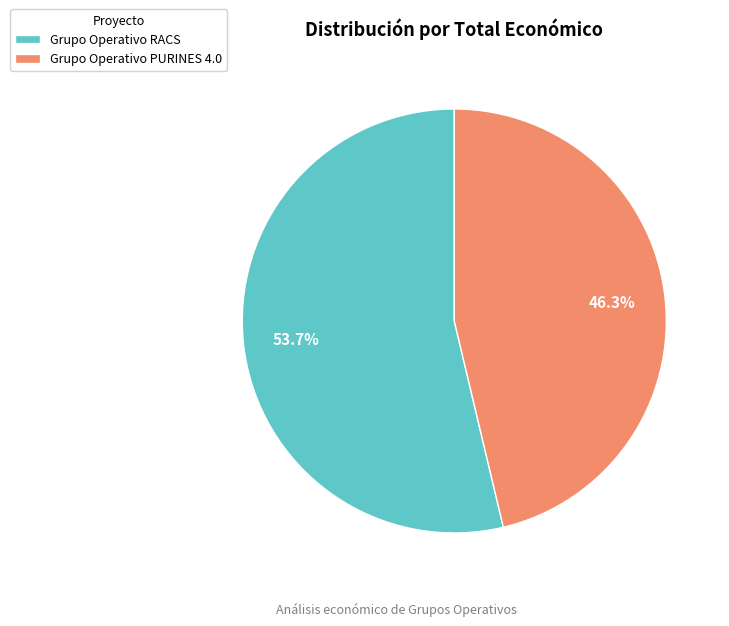

How many segments does this pie chart have?

2